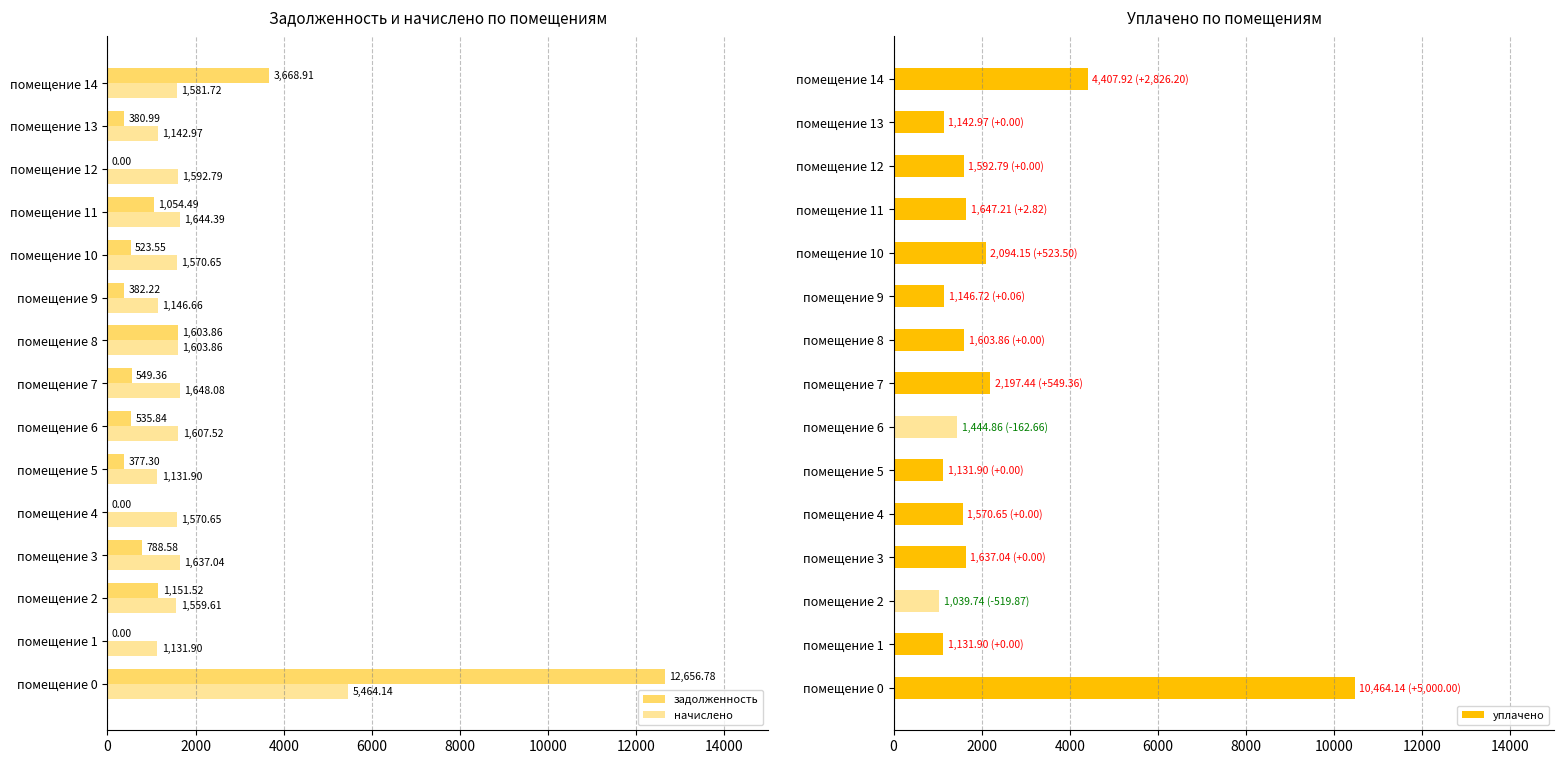

What position from the right is 10?

5